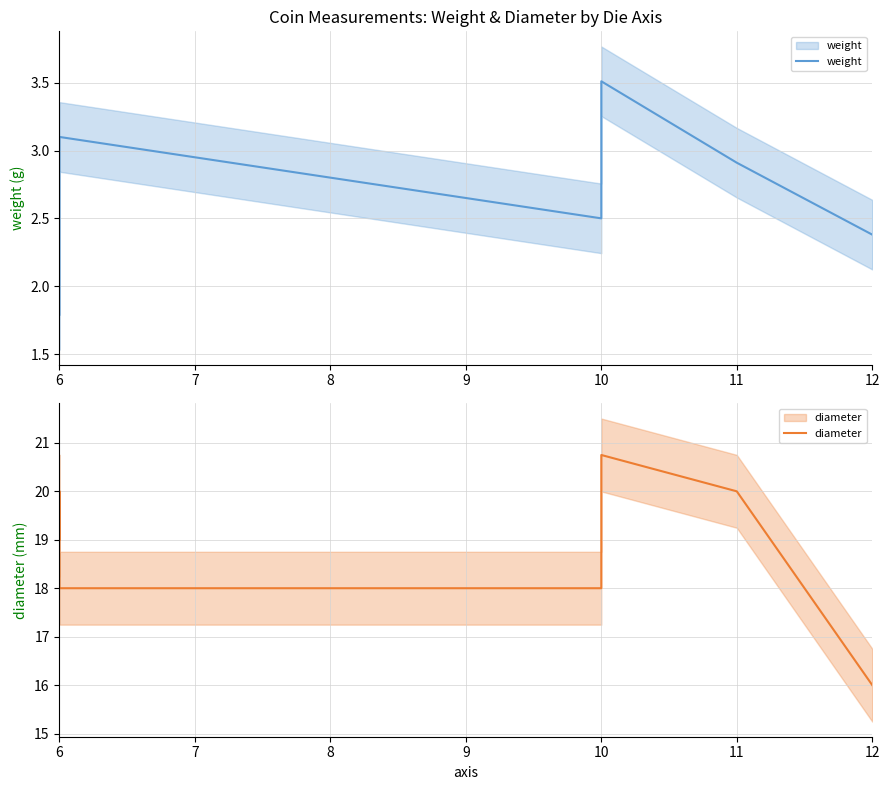

At which label is weight closest to 2?

6